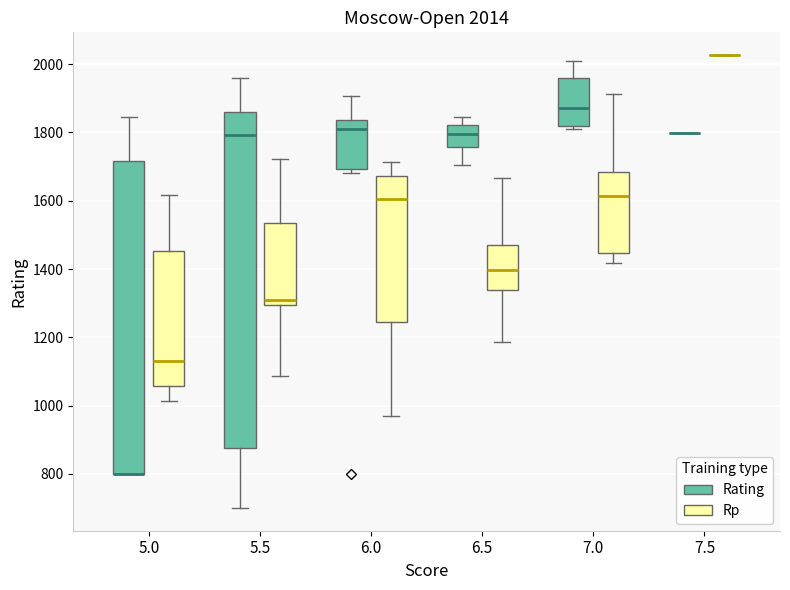

Comparing the boxes themselves (not the whiskers), which one is the tallest?

5.5 (Rating)